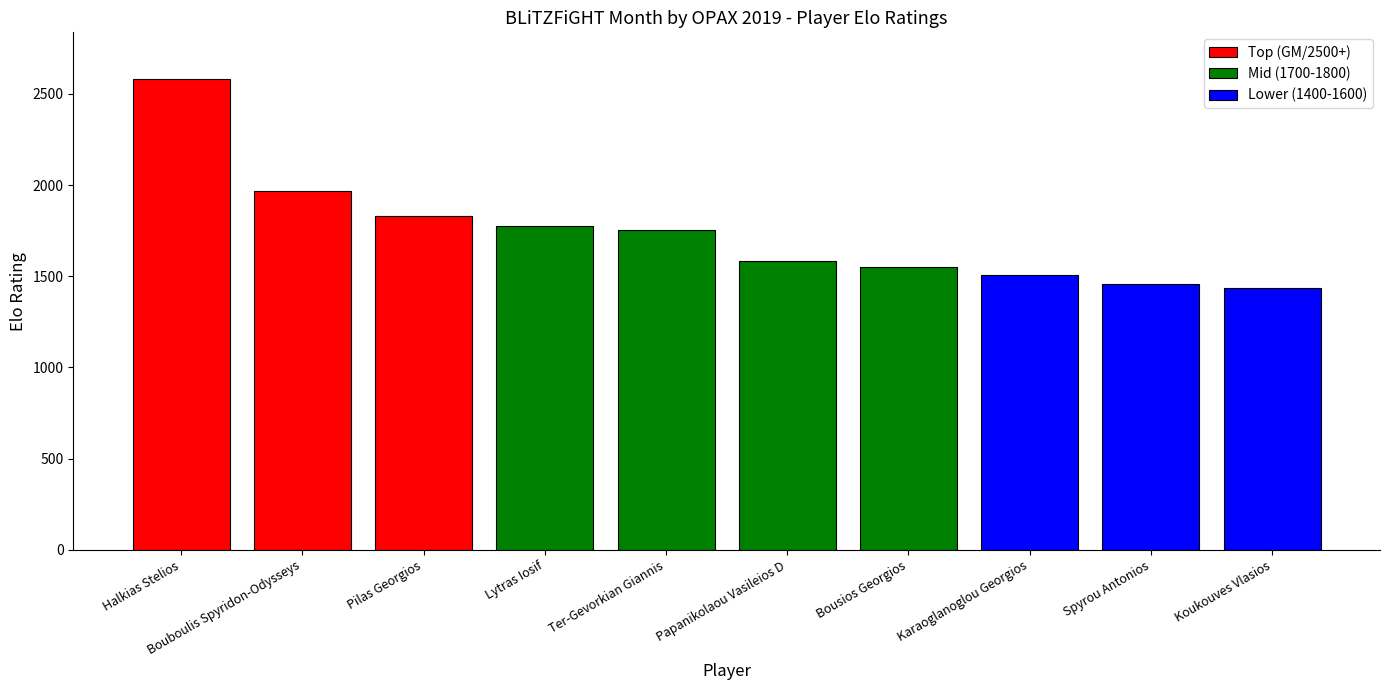

Reading right to left, extract all data points from this chart.

1434	1457	1507	1552	1583	1752	1773	1830	1968	2579